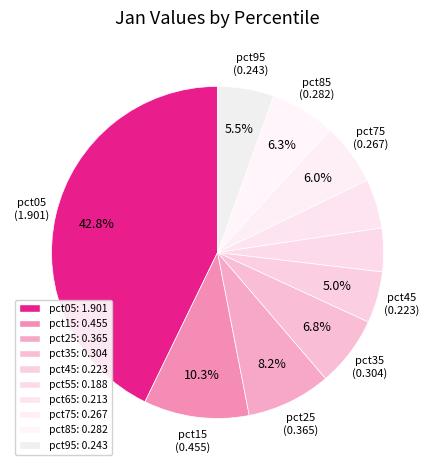

Count the number of slices in the pie.

10